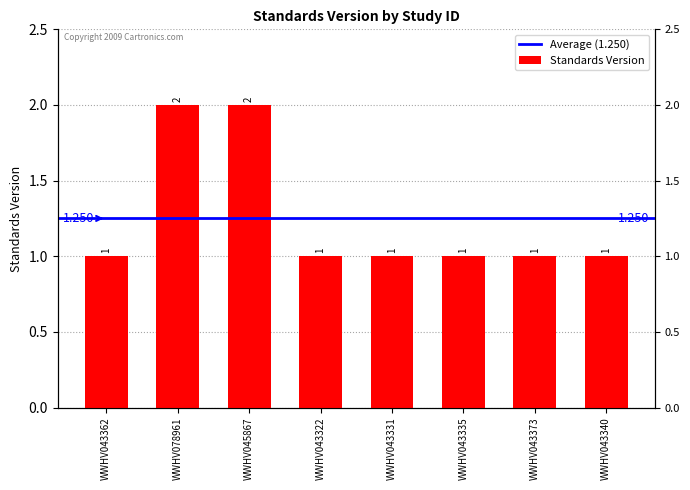

What is the sum of all values?

10